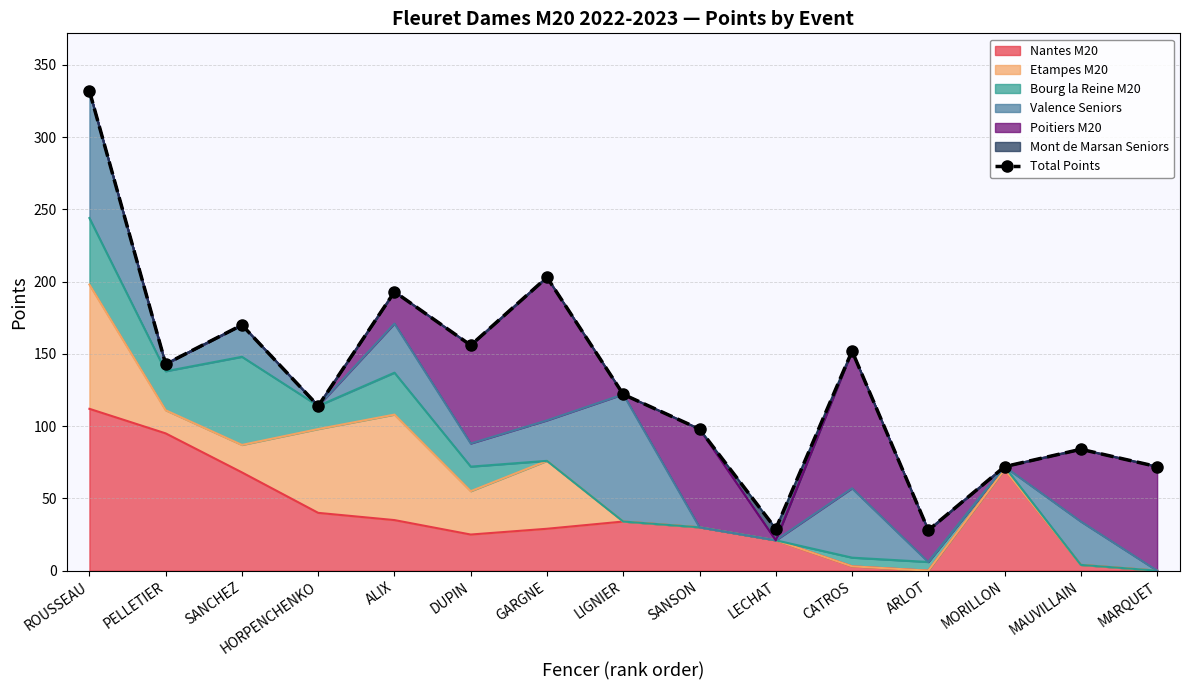

Where is the first local maximum?

SANCHEZ